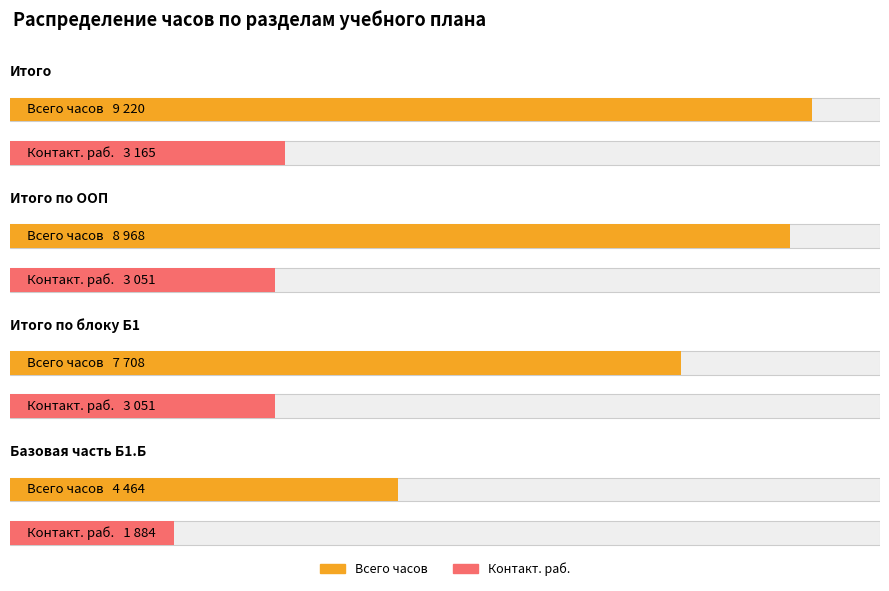

Between Итого по блоку Б1 and Базовая часть Б1.Б, which series saw the biggest shift?

Всего часов